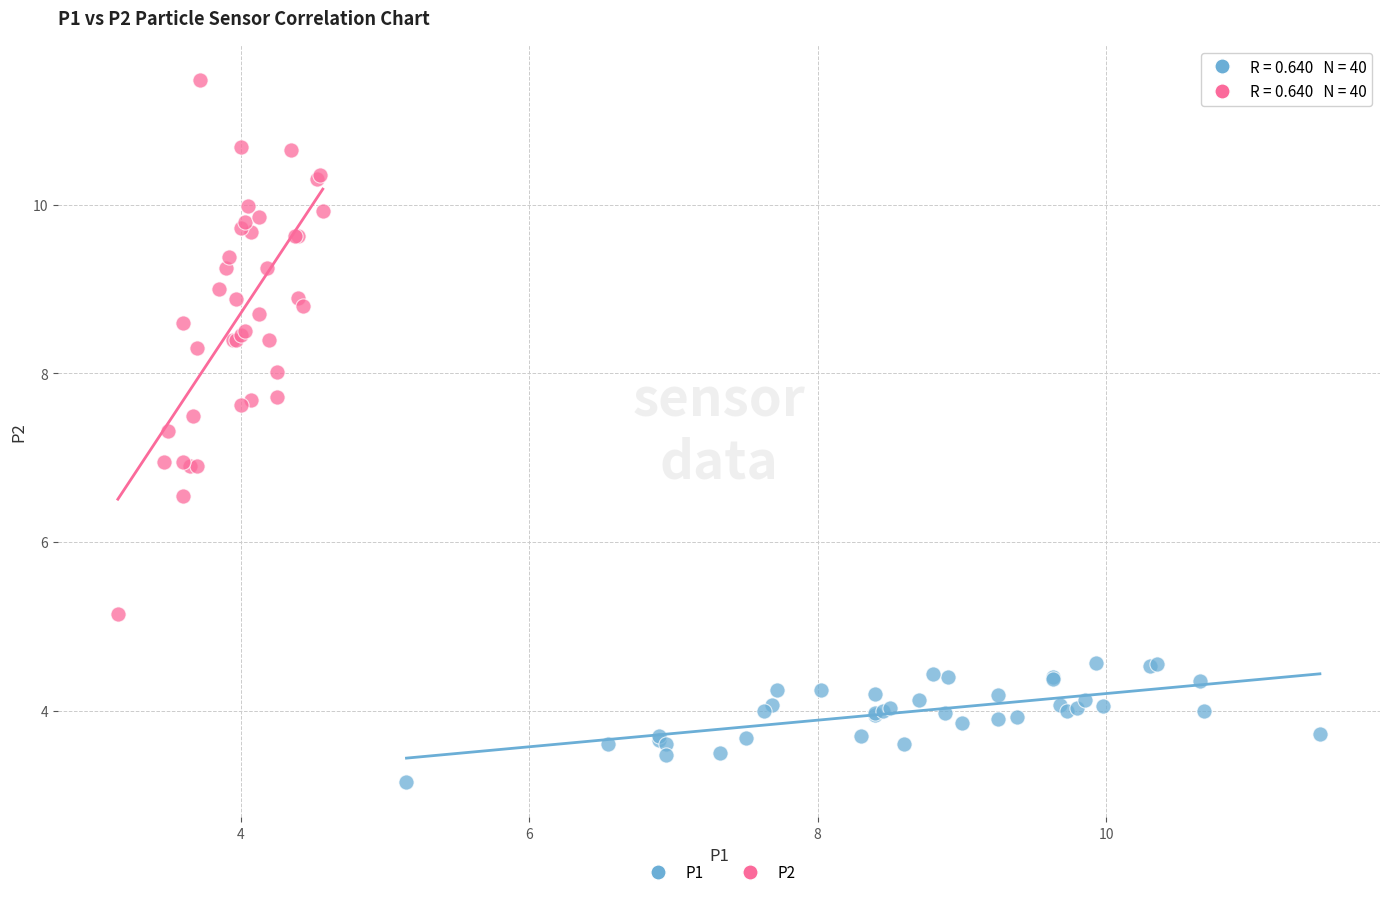

Which series contains the highest Y value?

P2